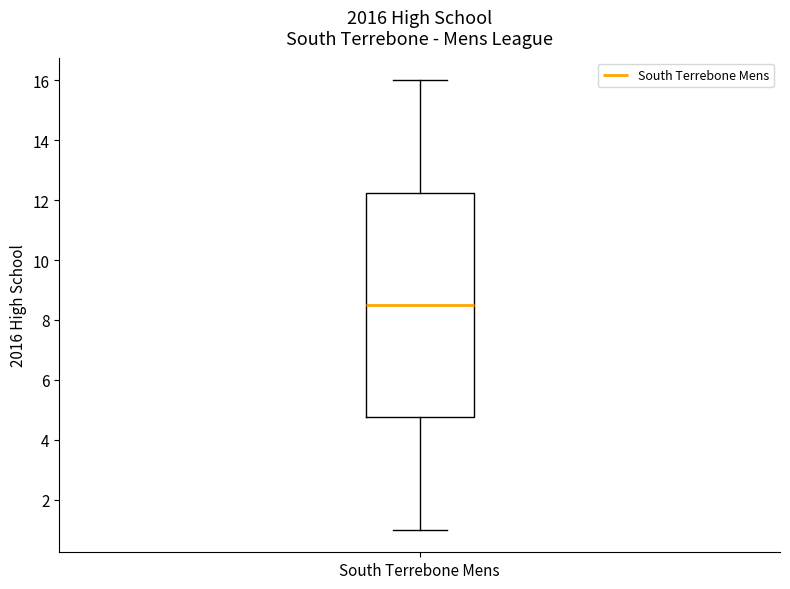

Read this box plot against the y-axis: the position of the median line, the range covered by the box, and the ends of both whiskers. The values are not printed on the chart, so give them approximately, as read against the axis.

median 8.6, box 4.8 to 12.2, whiskers 1.0 to 16.0